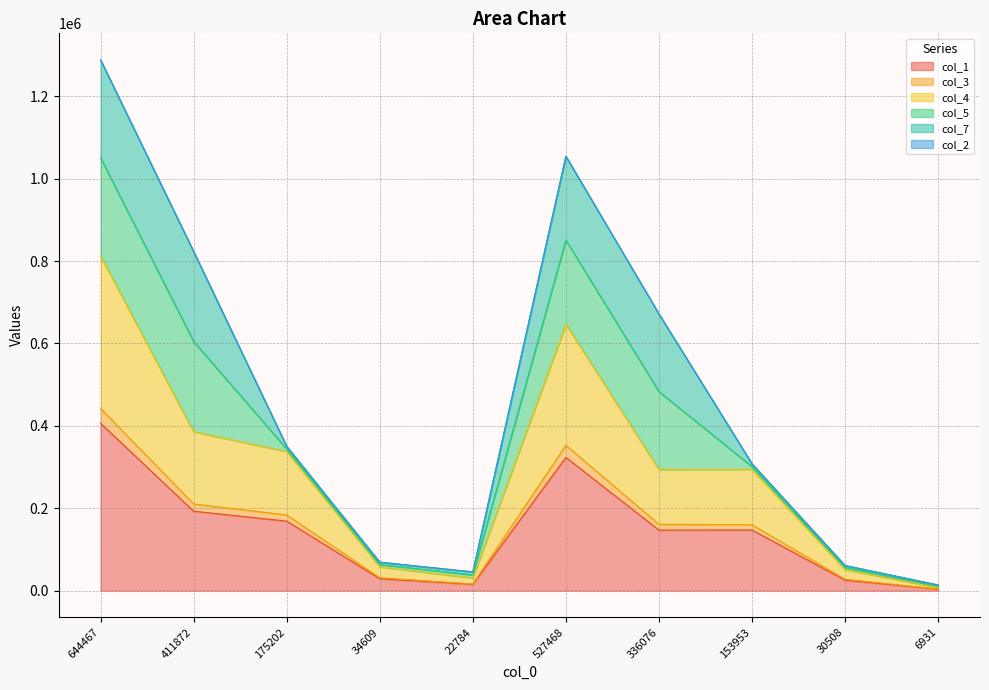

At which category does the chart reach its peak across all series?

644467